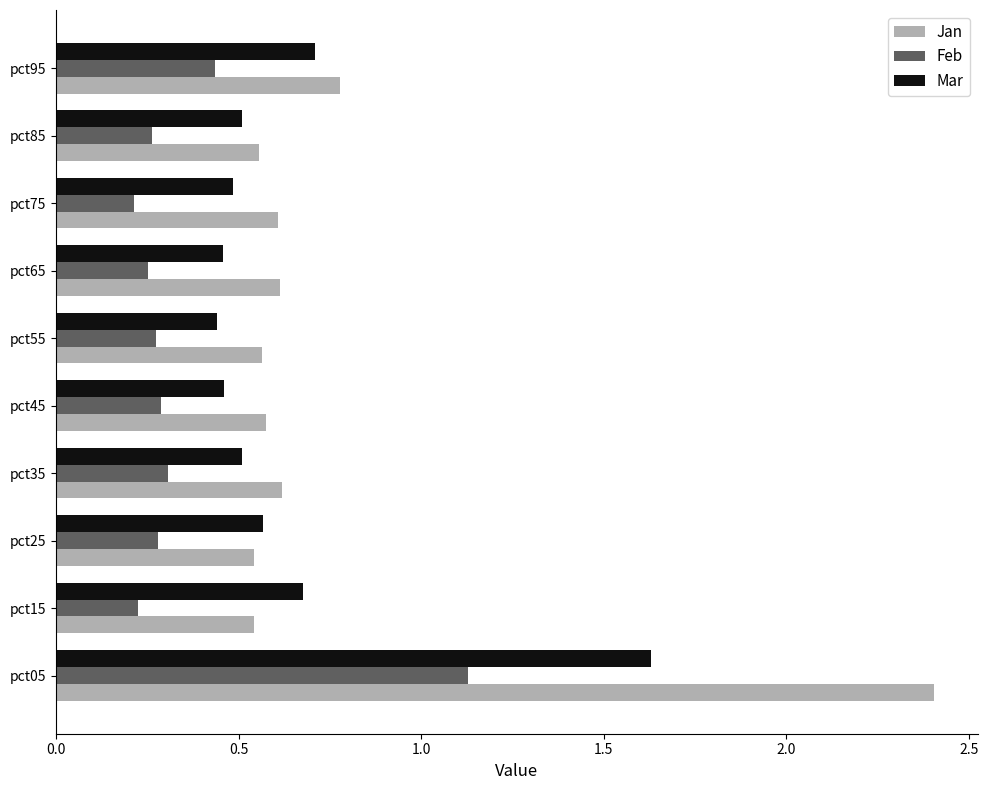

Count the Mar values in the range 0 to 1.

9